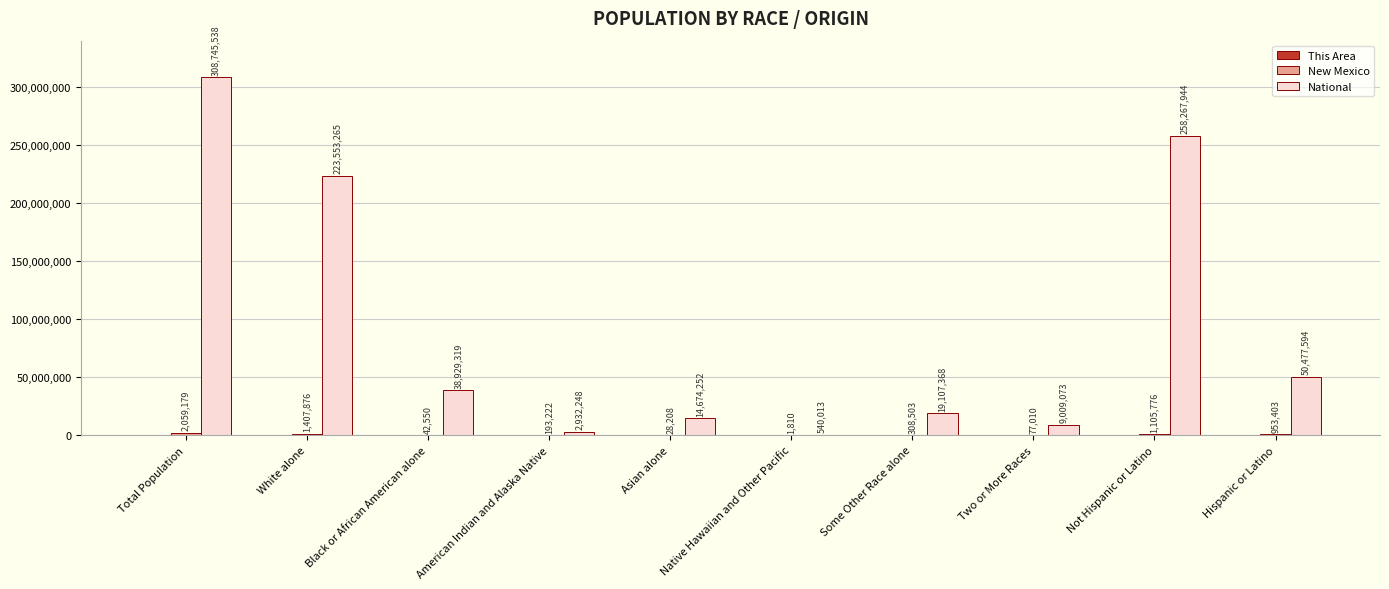

What is the sum of all National values?

926236614